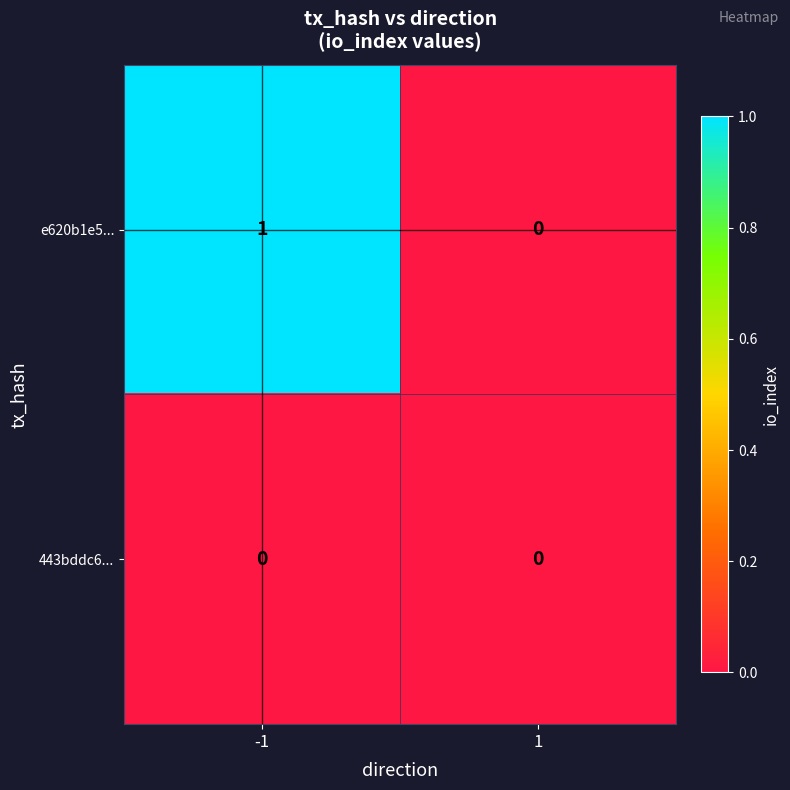

Rank the series by their average value, from highest to lowest.

e620b1e5..., 443bddc6...